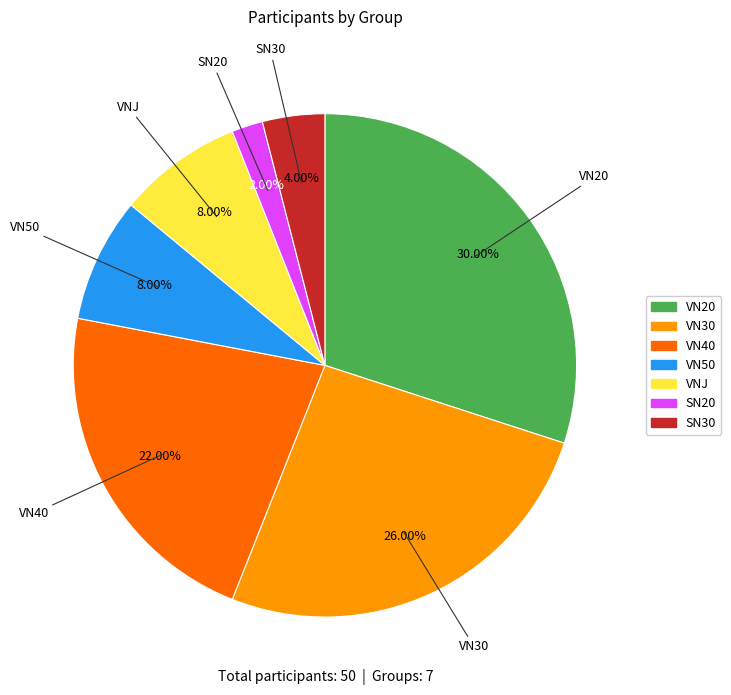

What is the largest slice in the pie chart?

VN20